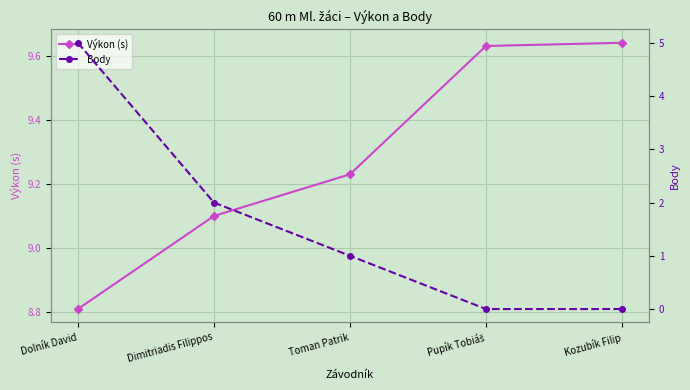

True or false: Body and Výkon (s) cross at least once.

False